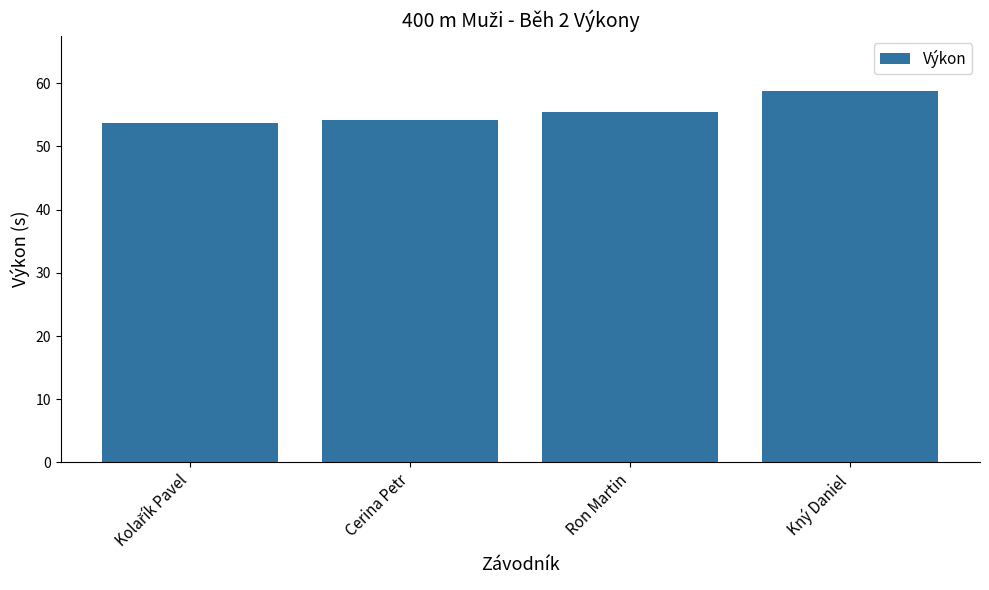

How many categories are shown in the chart?

4